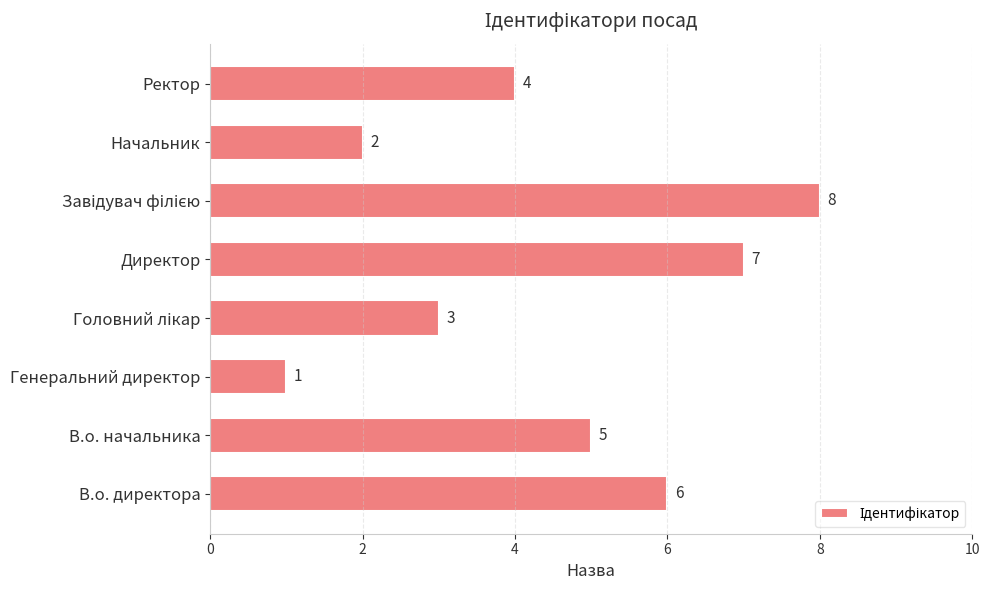

Reading bottom to top, what are all the values shown in this chart?

6	5	1	3	7	8	2	4